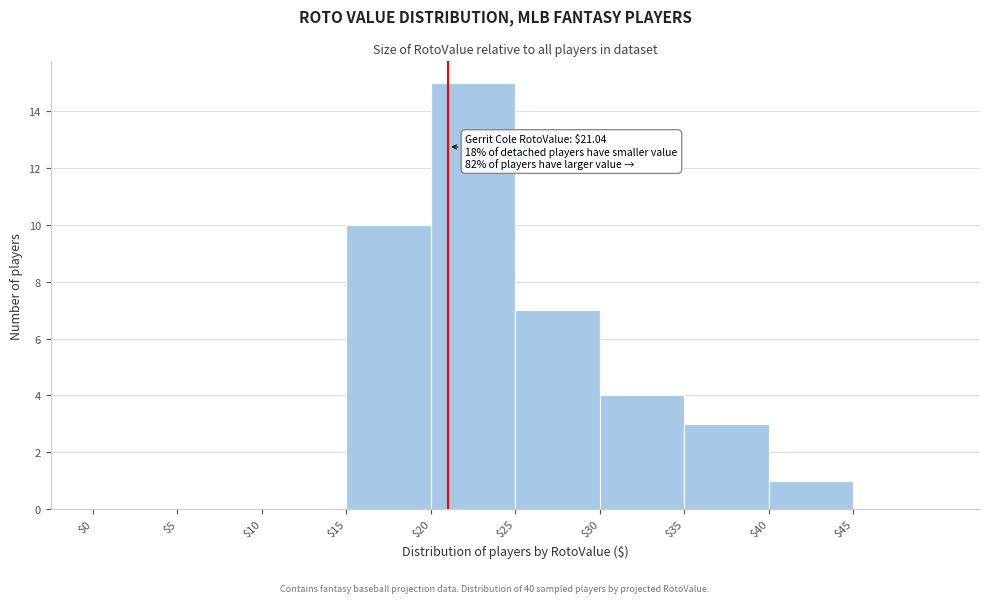

Which range on the x-axis has the tallest bar?

20 to 25